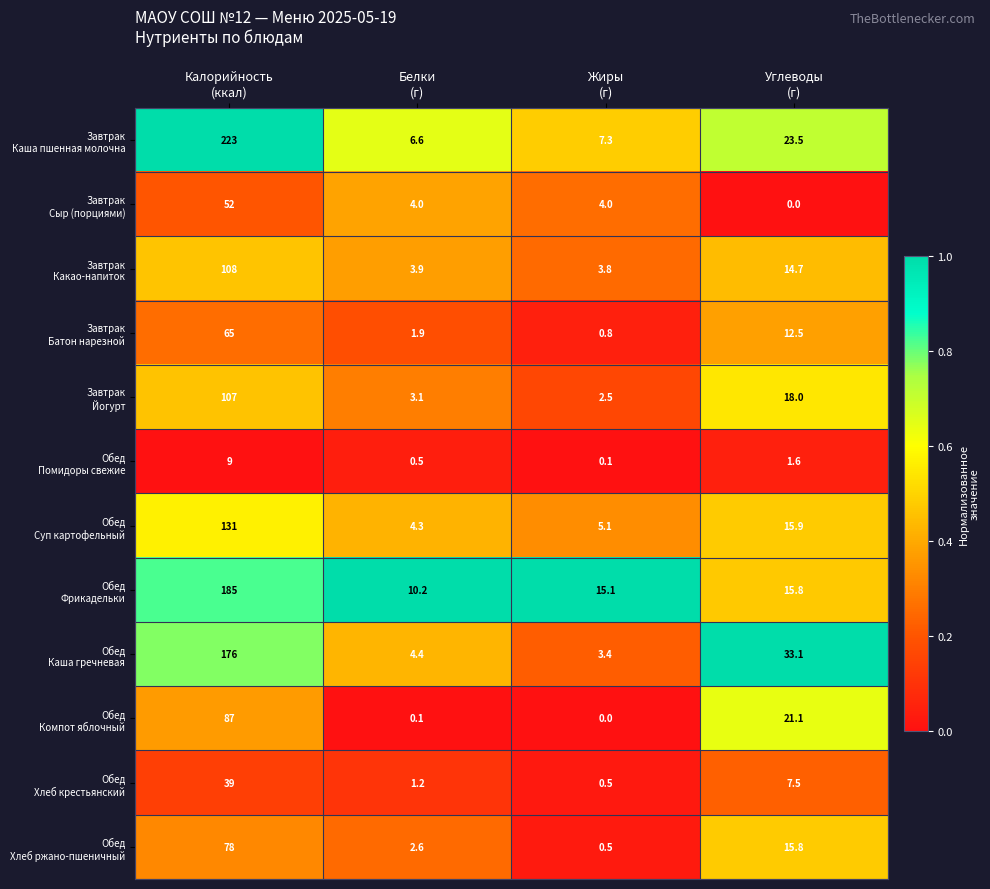

What is the maximum value shown in the chart?

223.0